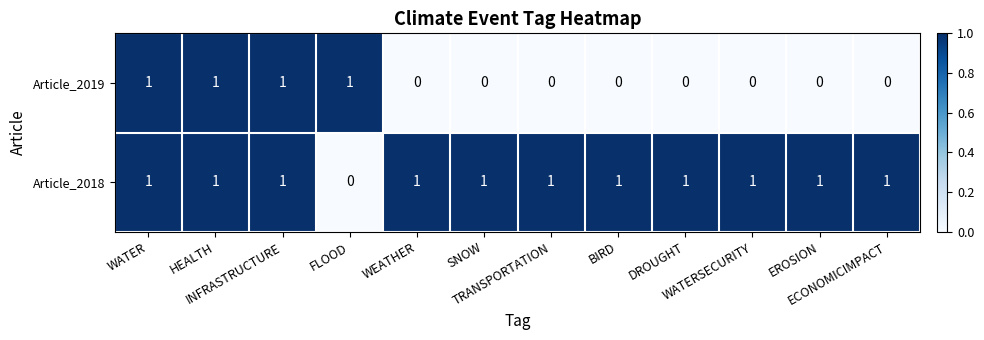

List the series in order of their overall mean, highest first.

Article_2018, Article_2019